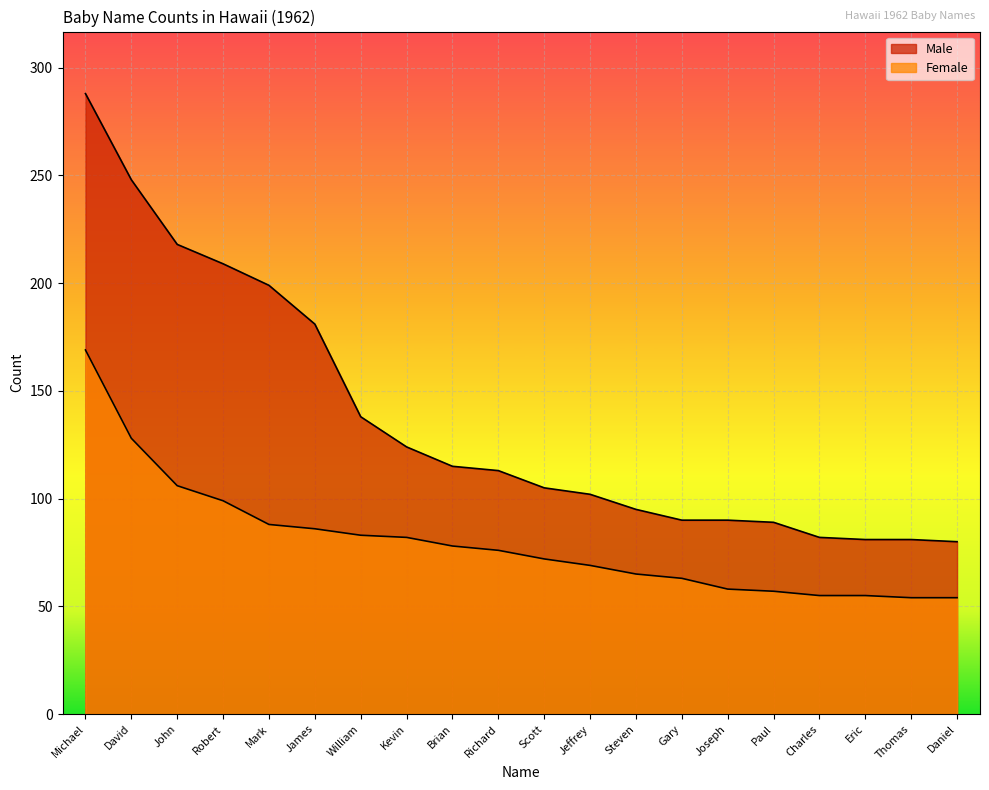

What is the lowest value of the Female series?

54